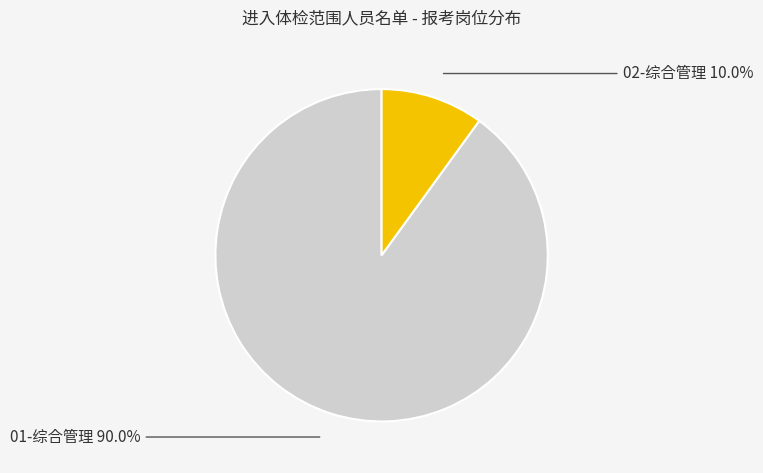

Is it true that 01-综合管理 is 90% of the pie?

True